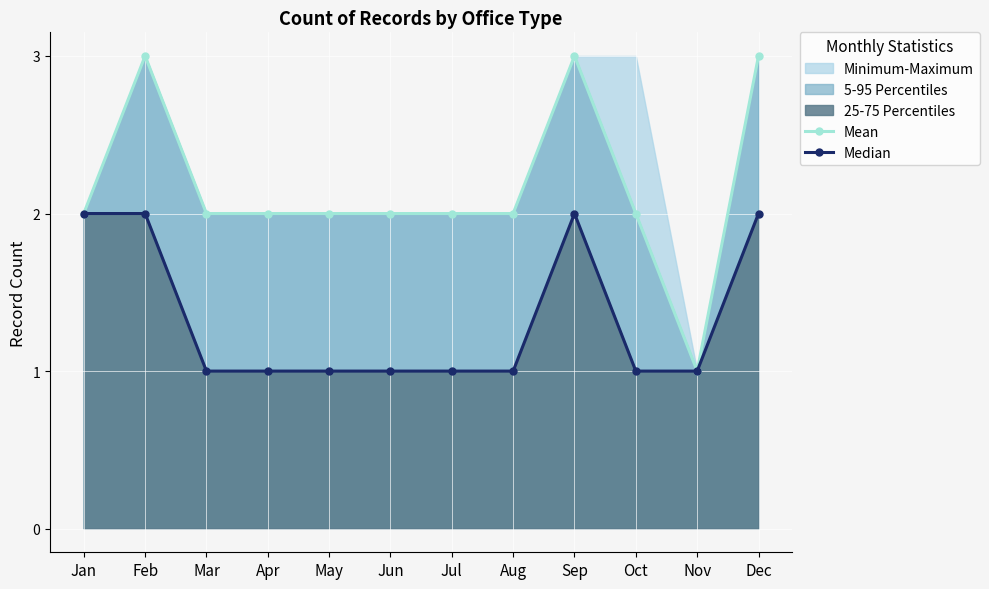

What is the value of the Mean point at the 6th from the left?

2